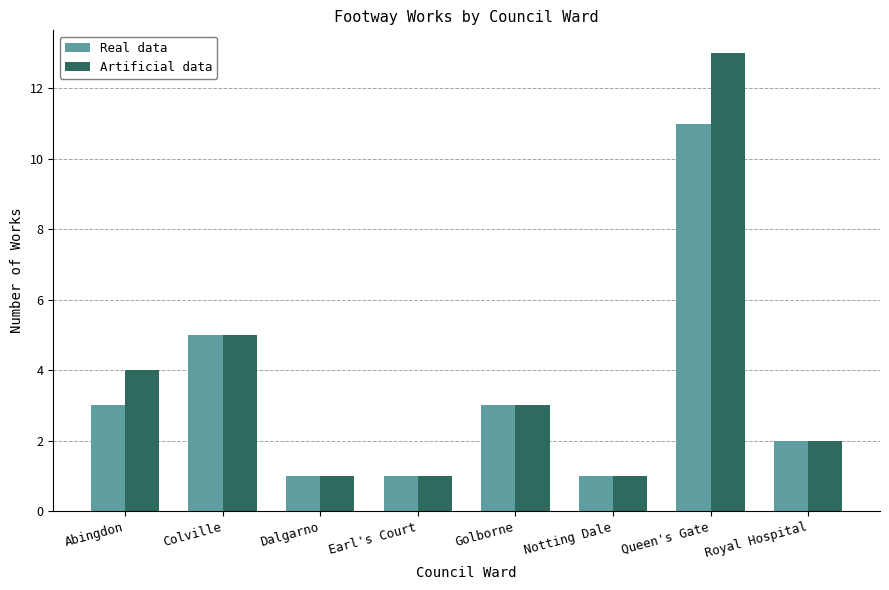

How many bars are there in total?

16